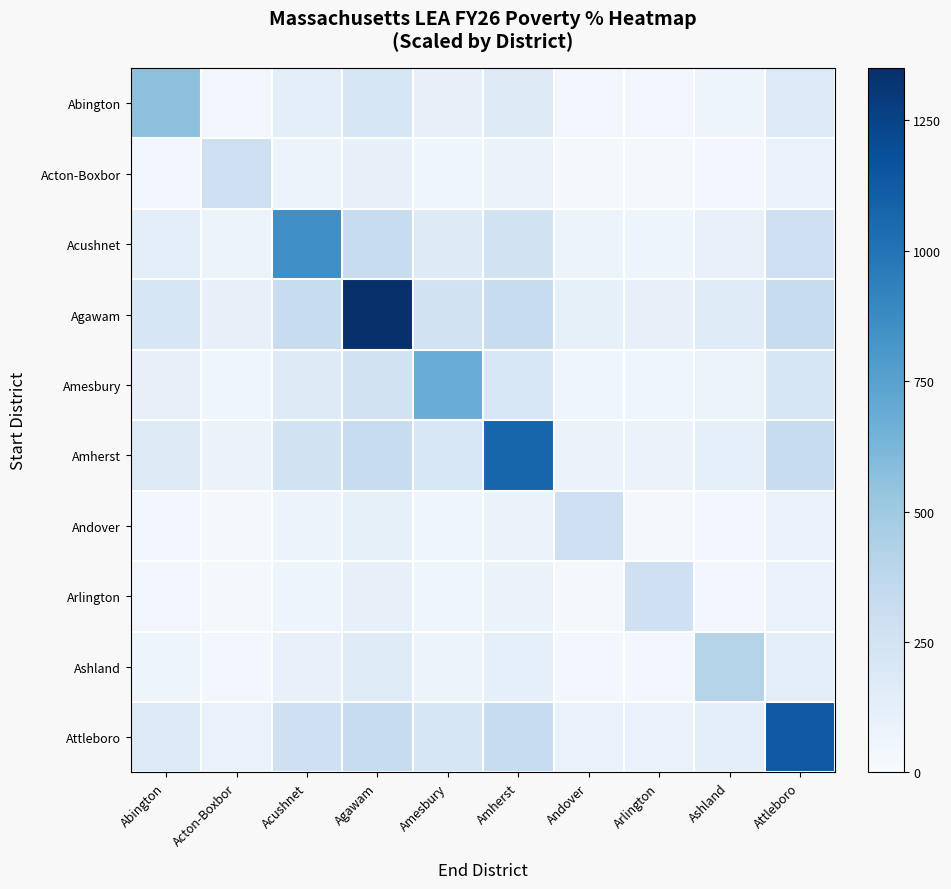

Reading left to right, transcribe all the data shown in this chart.

Abington: Abington=561.3	Acton-Boxbor=46.0	Acushnet=136.4	Agawam=215.1	Amesbury=108.9	Amherst=171.1	Andover=46.1	Arlington=44.8	Ashland=66.0	Attleboro=180.7
Acton-Boxbor: Abington=46.0	Acton-Boxbor=288.6	Acushnet=70.1	Agawam=110.6	Amesbury=56.0	Amherst=88.0	Andover=23.7	Arlington=23.0	Ashland=34.0	Attleboro=92.9
Acushnet: Abington=136.4	Acton-Boxbor=70.1	Acushnet=856.0	Agawam=320.0	Amesbury=166.1	Amherst=261.0	Andover=70.3	Arlington=68.3	Ashland=100.7	Attleboro=275.6
Agawam: Abington=215.1	Acton-Boxbor=110.6	Acushnet=320.0	Agawam=1350.0	Amesbury=262.0	Amherst=320.0	Andover=110.9	Arlington=107.7	Ashland=158.8	Attleboro=320.0
Amesbury: Abington=108.9	Acton-Boxbor=56.0	Acushnet=166.1	Agawam=262.0	Amesbury=683.7	Amherst=208.5	Andover=56.1	Arlington=54.5	Ashland=80.4	Attleboro=220.2
Amherst: Abington=171.1	Acton-Boxbor=88.0	Acushnet=261.0	Agawam=320.0	Amesbury=208.5	Amherst=1074.2	Andover=88.2	Arlington=85.7	Ashland=126.4	Attleboro=320.0
Andover: Abington=46.1	Acton-Boxbor=23.7	Acushnet=70.3	Agawam=110.9	Amesbury=56.1	Amherst=88.2	Andover=289.3	Arlington=23.1	Ashland=34.0	Attleboro=93.2
Arlington: Abington=44.8	Acton-Boxbor=23.0	Acushnet=68.3	Agawam=107.7	Amesbury=54.5	Amherst=85.7	Andover=23.1	Arlington=281.0	Ashland=33.1	Attleboro=90.5
Ashland: Abington=66.0	Acton-Boxbor=34.0	Acushnet=100.7	Agawam=158.8	Amesbury=80.4	Amherst=126.4	Andover=34.0	Arlington=33.1	Ashland=414.6	Attleboro=133.5
Attleboro: Abington=180.7	Acton-Boxbor=92.9	Acushnet=275.6	Agawam=320.0	Amesbury=220.2	Amherst=320.0	Andover=93.2	Arlington=90.5	Ashland=133.5	Attleboro=1134.5